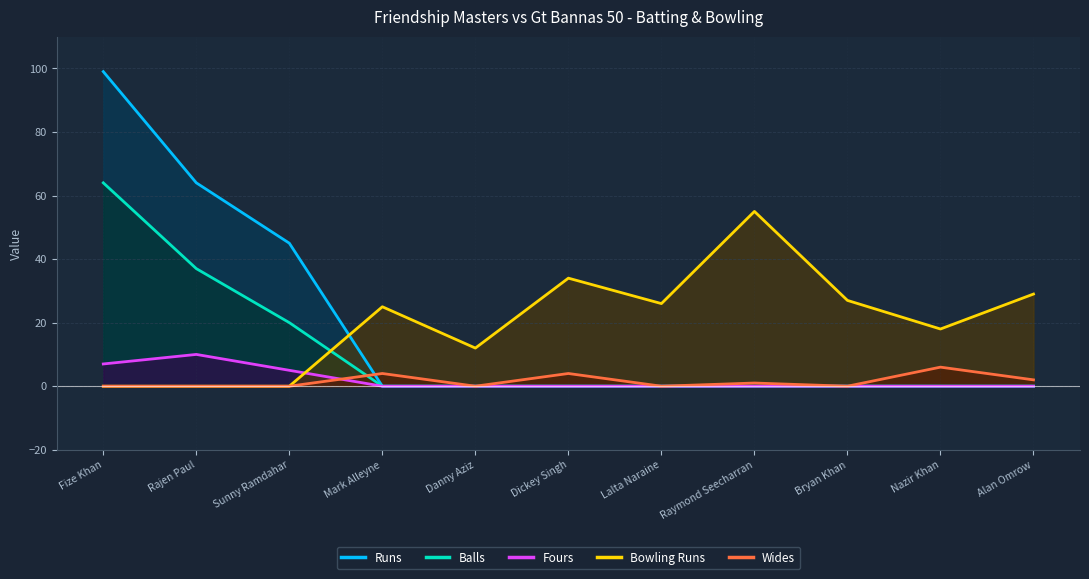

What are all the series names shown in the legend?

Runs, Balls, Fours, Bowling Runs, Wides